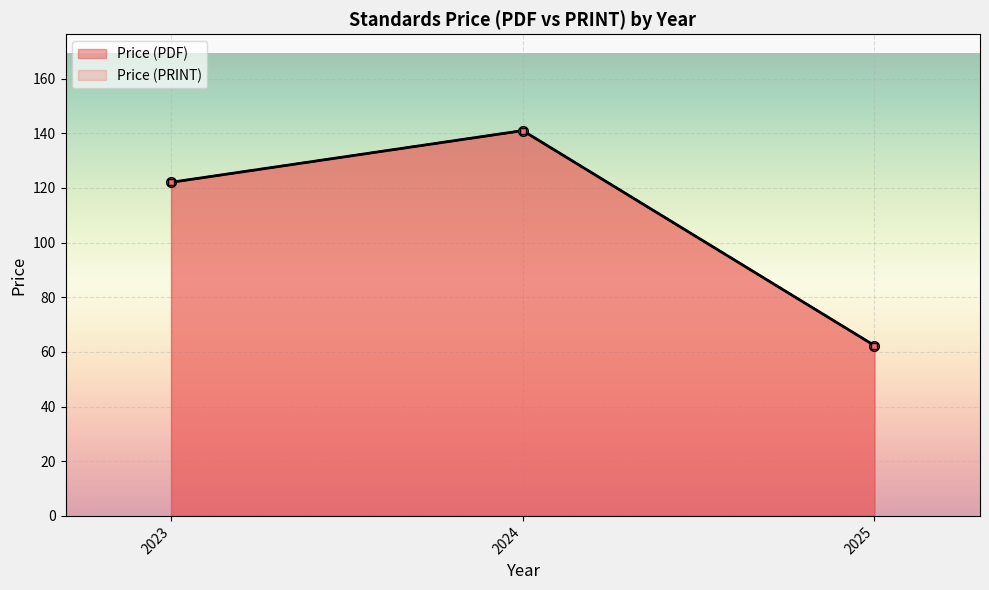

True or false: Price (PDF) has a value of 76.6 at 2023.

False